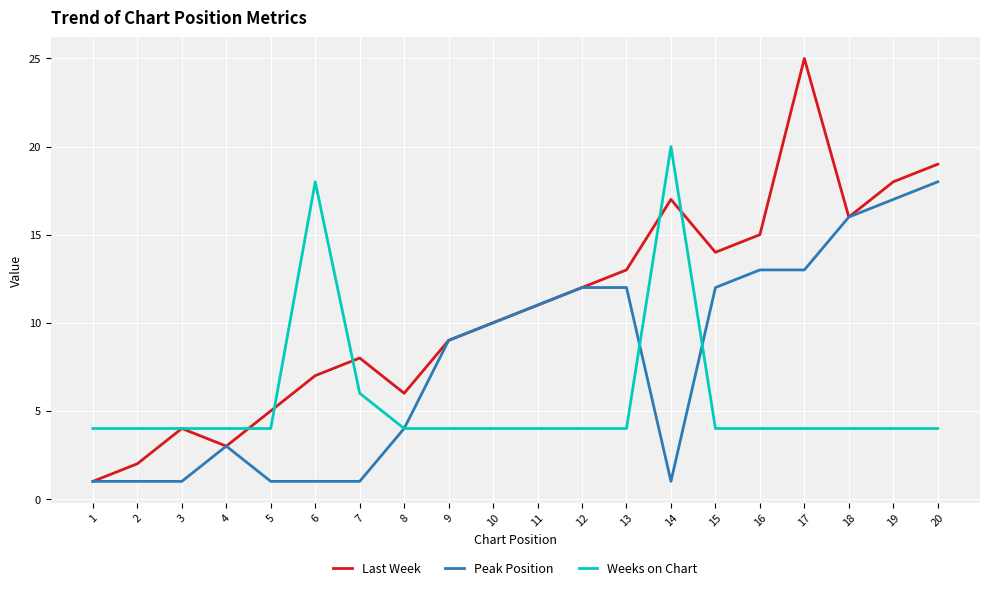

At which label is Peak Position closest to 9?

9